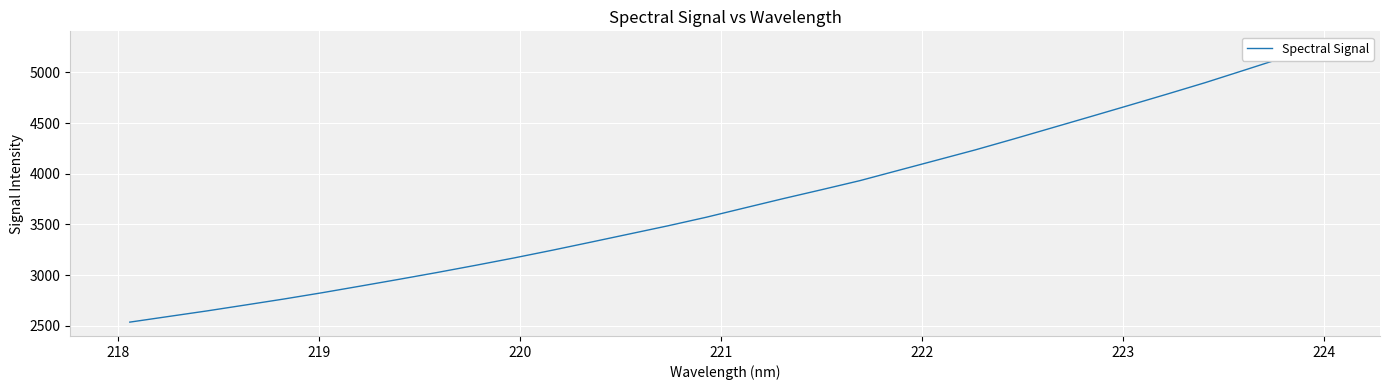

What is the value of the 10th point from the left?

3097.0